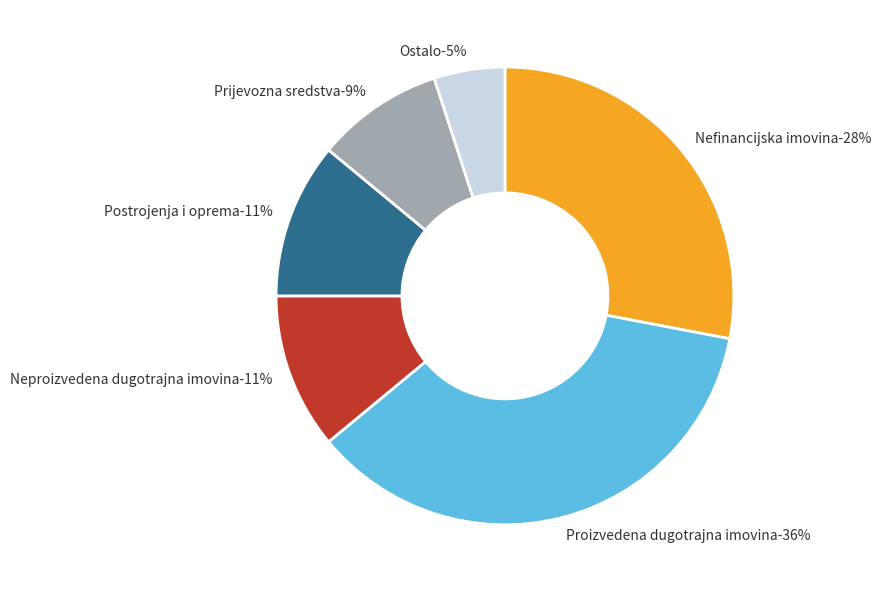

How many slices are in this pie chart?

6